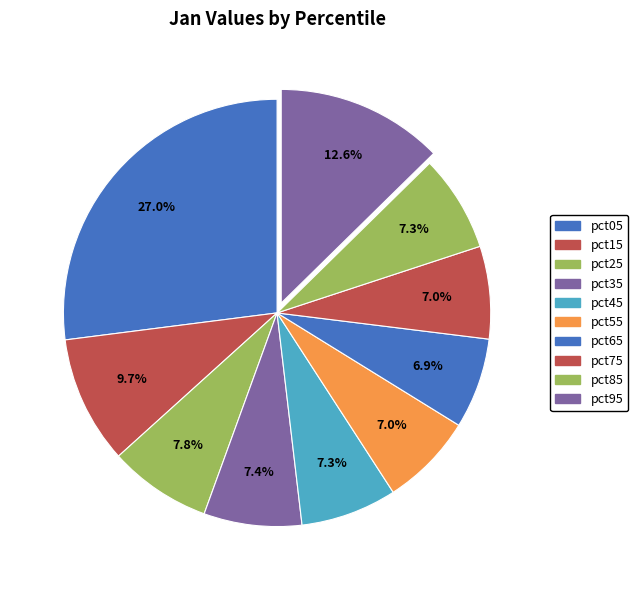

Combined, do pct75 and pct05 account for over 50%?

No